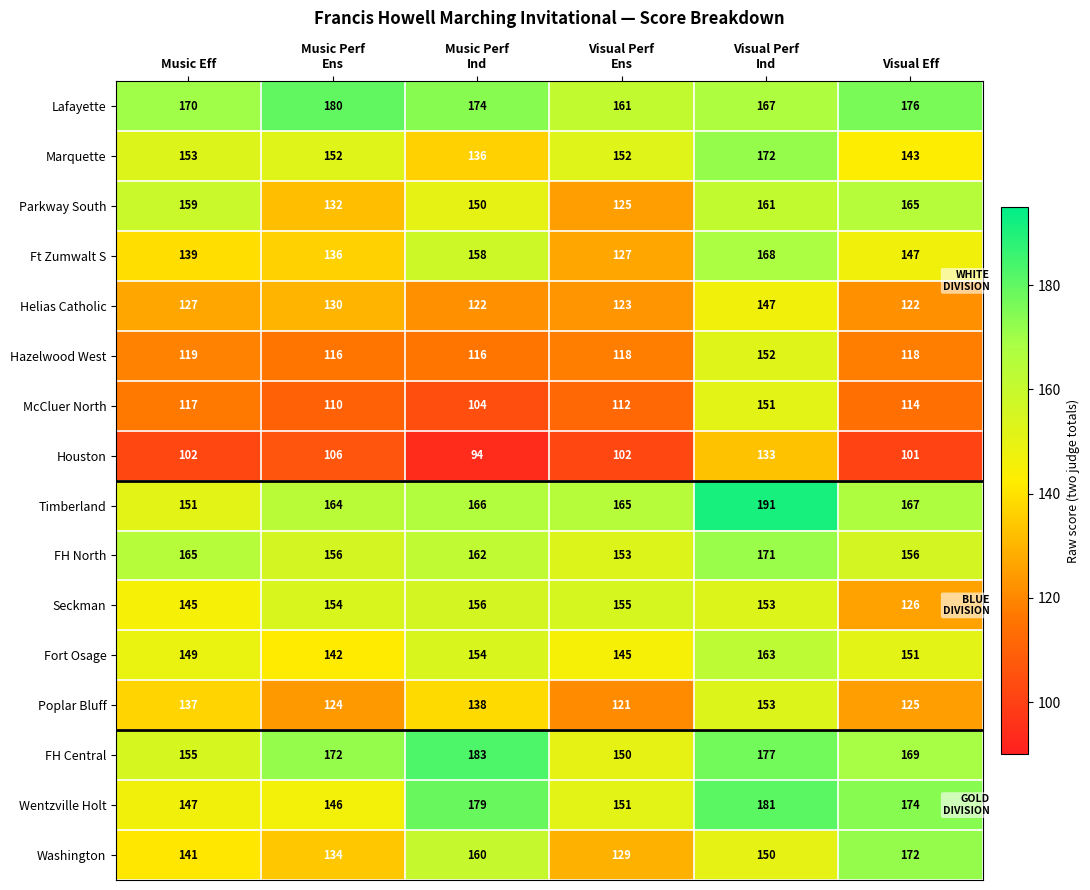

What is the sum of all McCluer North values?

708